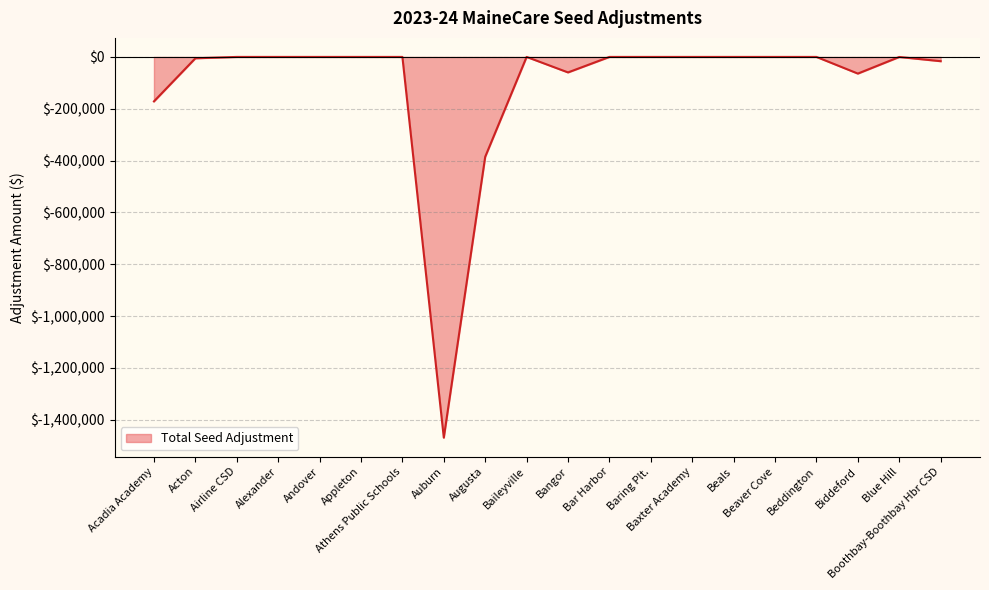

What is the sum of all values?

-2171257.2